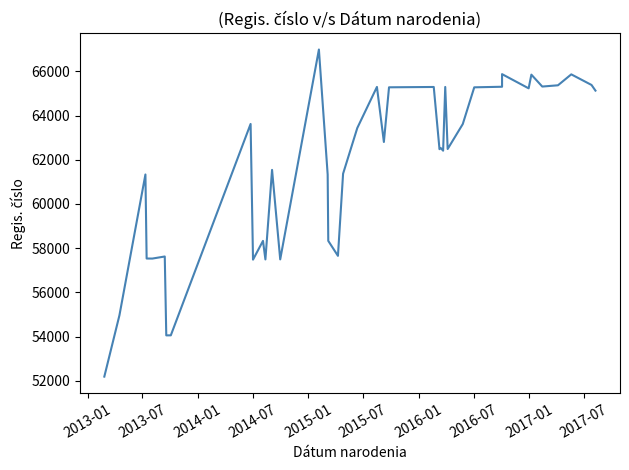

What is the maximum value shown in the chart?

66988